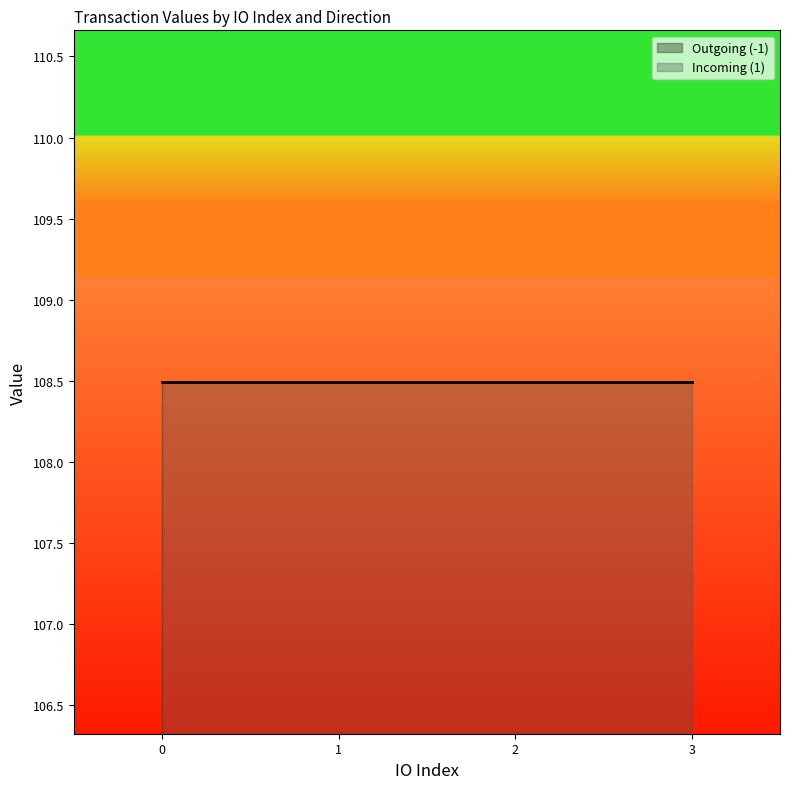

Which has a higher value, 1 or 1?

1